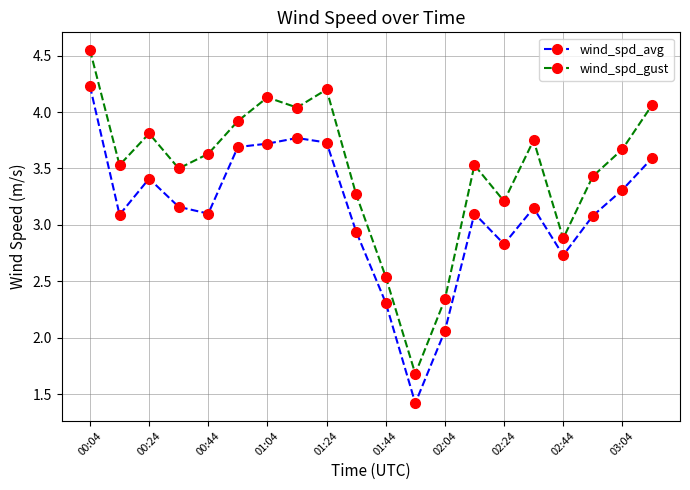

Does the chart have visible grid lines?

Yes